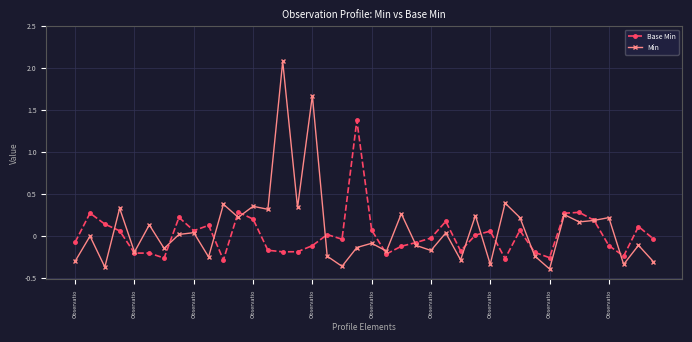

List the series in order of their peak value, highest first.

Min, Base Min